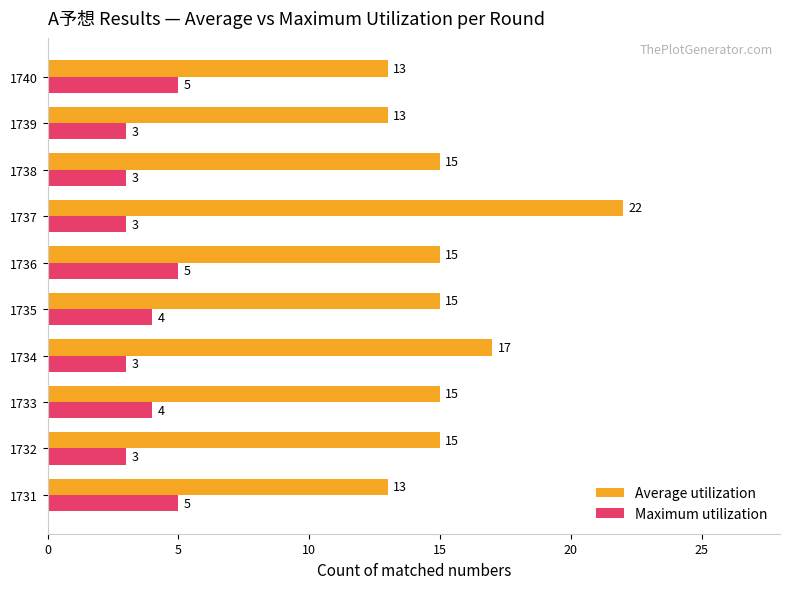

At 1732, list the series in order from largest to smallest.

Average utilization, Maximum utilization